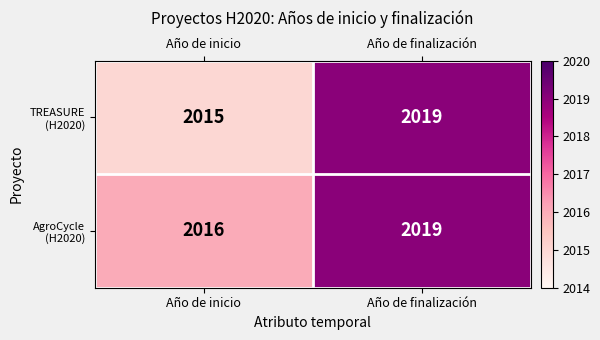

At which category is the sum across all series the highest?

Año de finalización